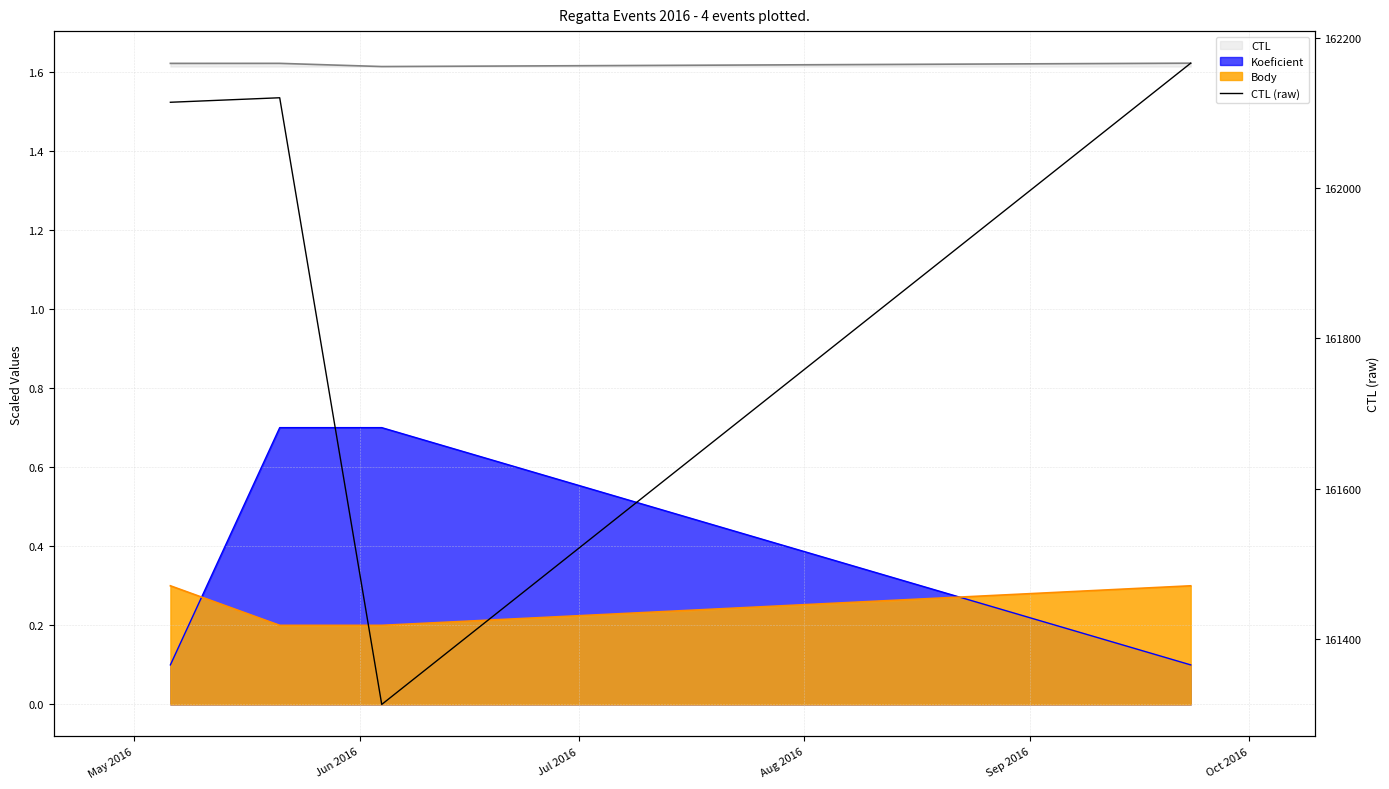

How many values exceed 162120?

1